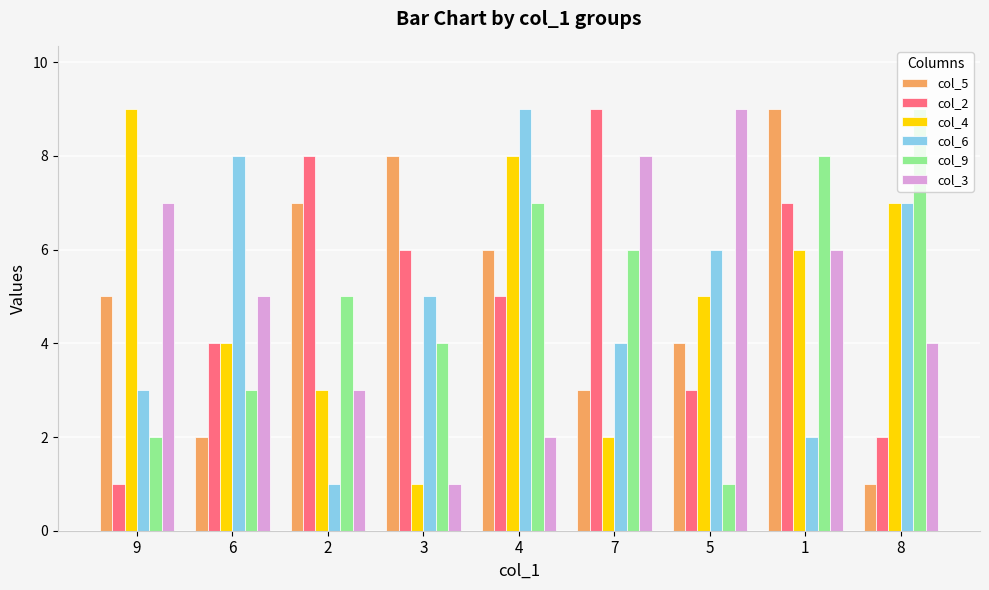

What is the sum of the col_6 values at 4 and 8?

16